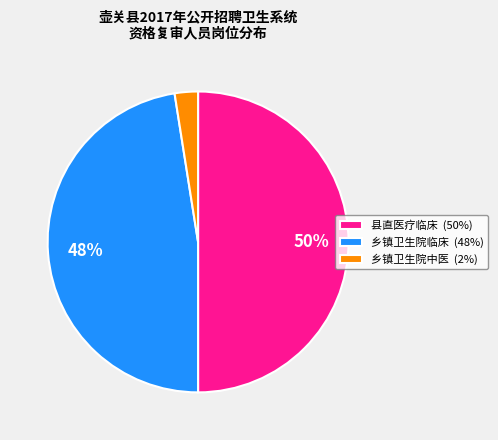

To the nearest percent, what is the combined percentage of 乡镇卫生院中医 (2%) and 乡镇卫生院临床 (48%)?

50%